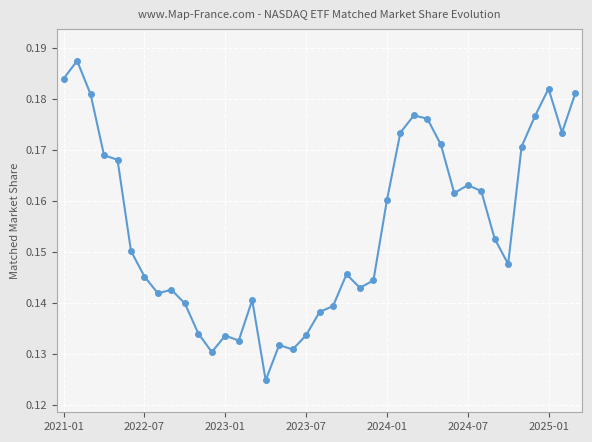

Is this an area chart (filled region under the line)?

No